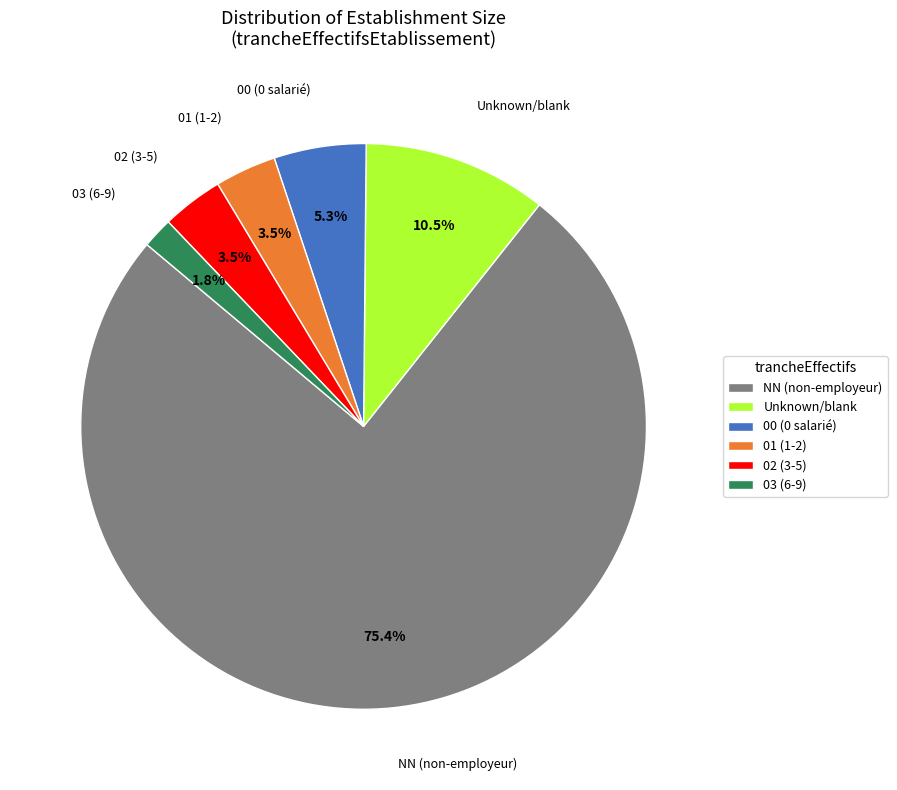

Combined, do Unknown/blank and NN (non-employeur) account for over 50%?

Yes